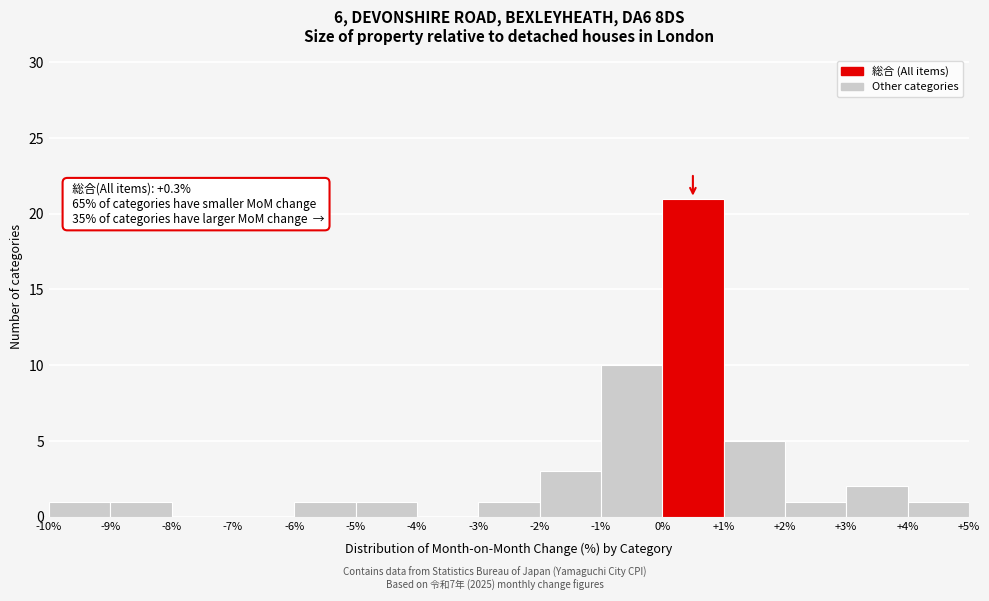

Over which range of the x-axis is the bar tallest?

0% to +1%